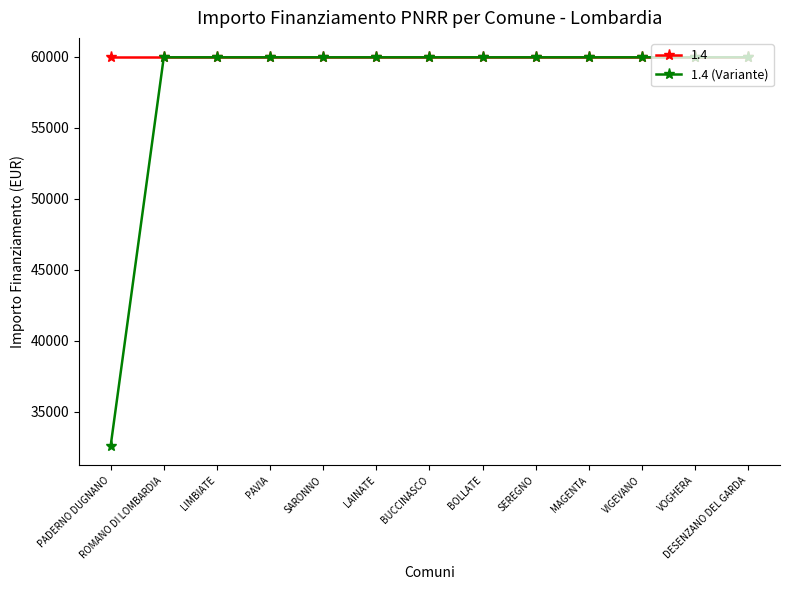

What is the lowest value of the 1.4 (Variante) series?

32589